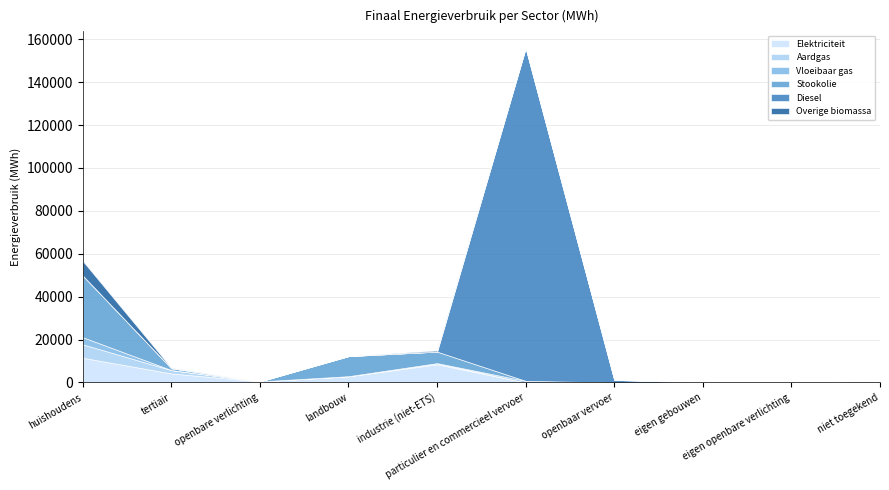

Rank the series at industrie (niet-ETS) from highest to lowest value.

Elektriciteit, Stookolie, Overige biomassa, Aardgas, Vloeibaar gas, Diesel